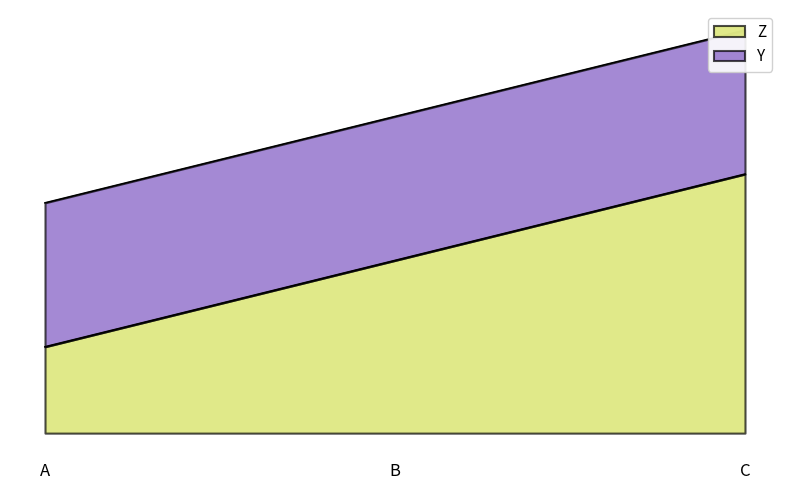

What is the sum of the values at A and B?

9